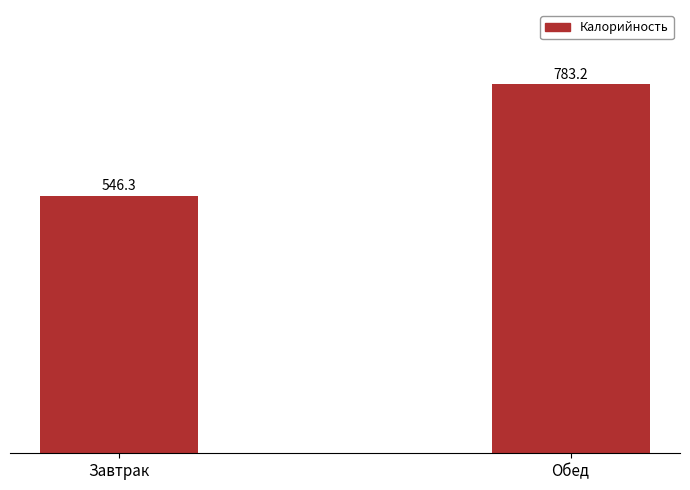

What is the change in value from Завтрак to Обед?

+236.9